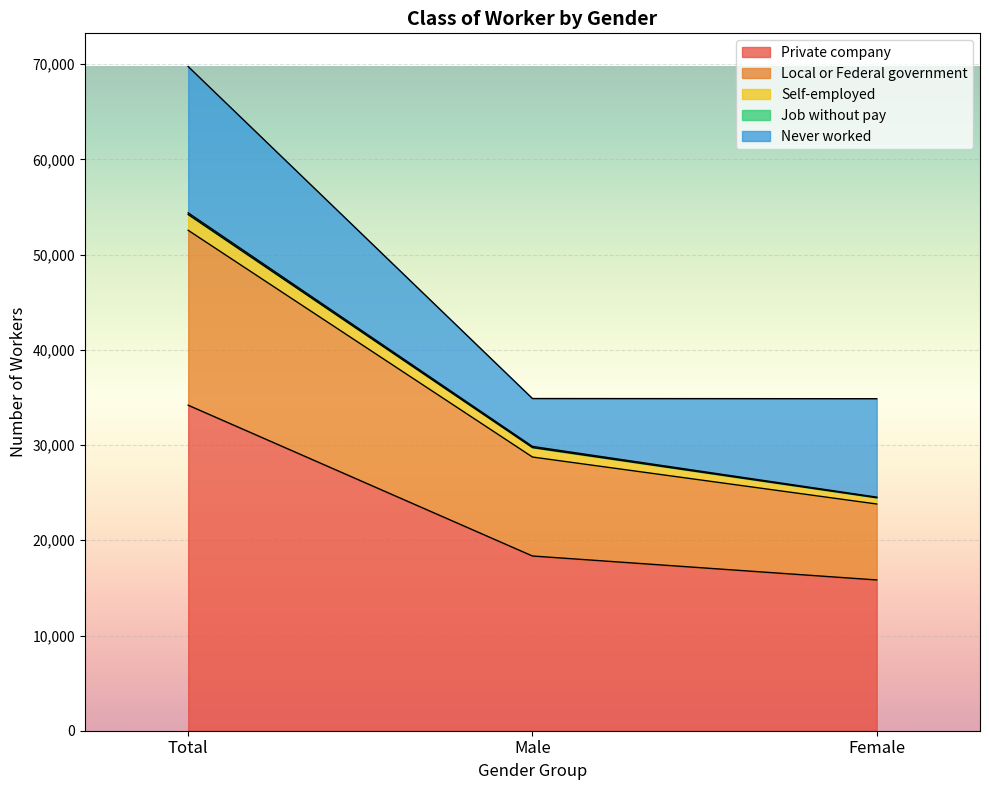

How many lines are shown in the chart?

5